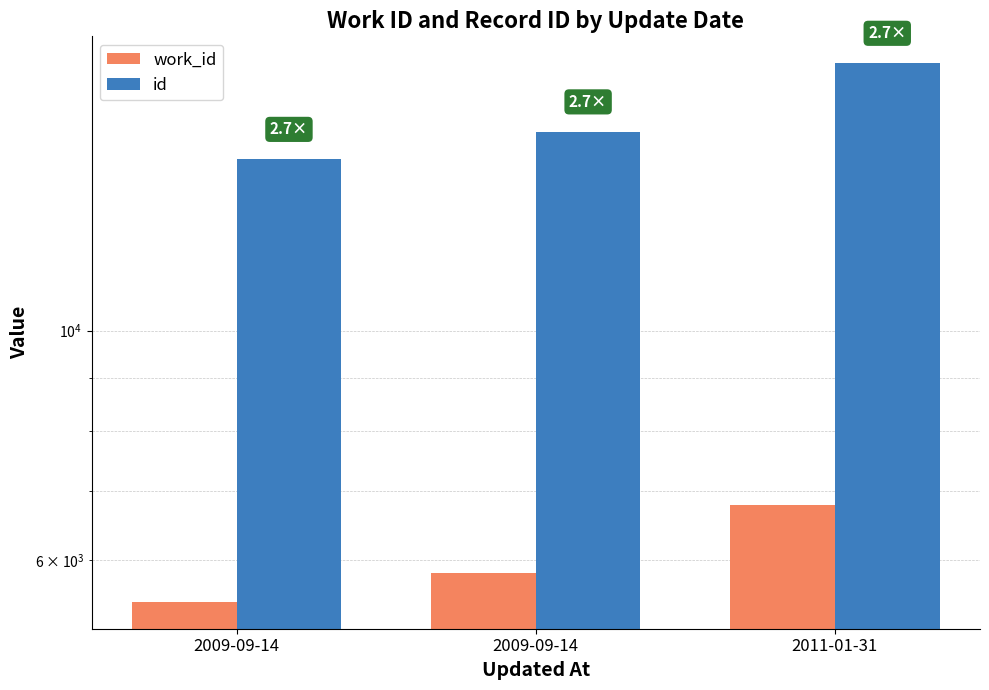

Which has a higher value, 2011-01-31 or 2009-09-14?

2011-01-31